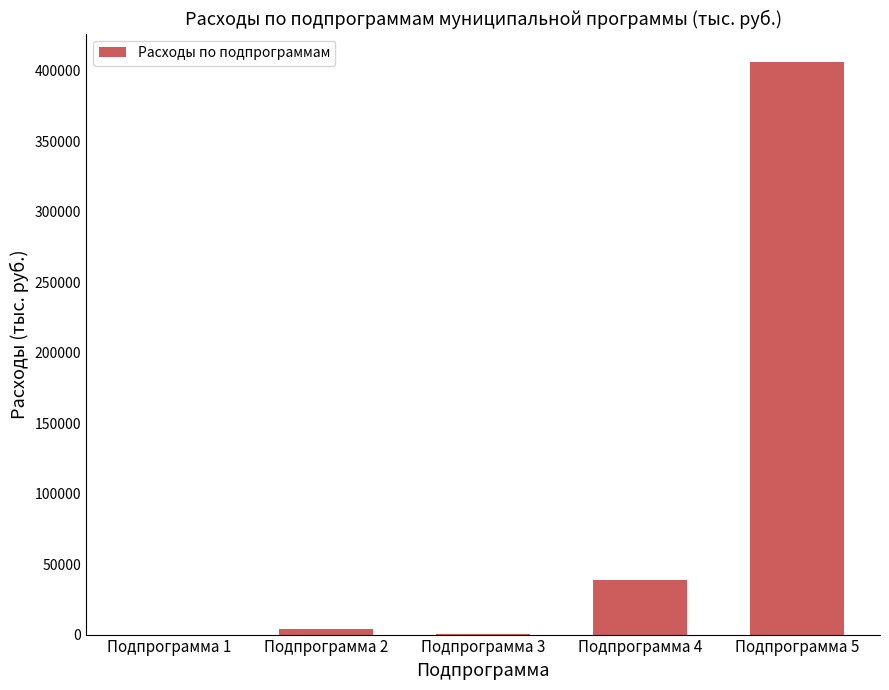

Does the chart contain stacked bars?

No